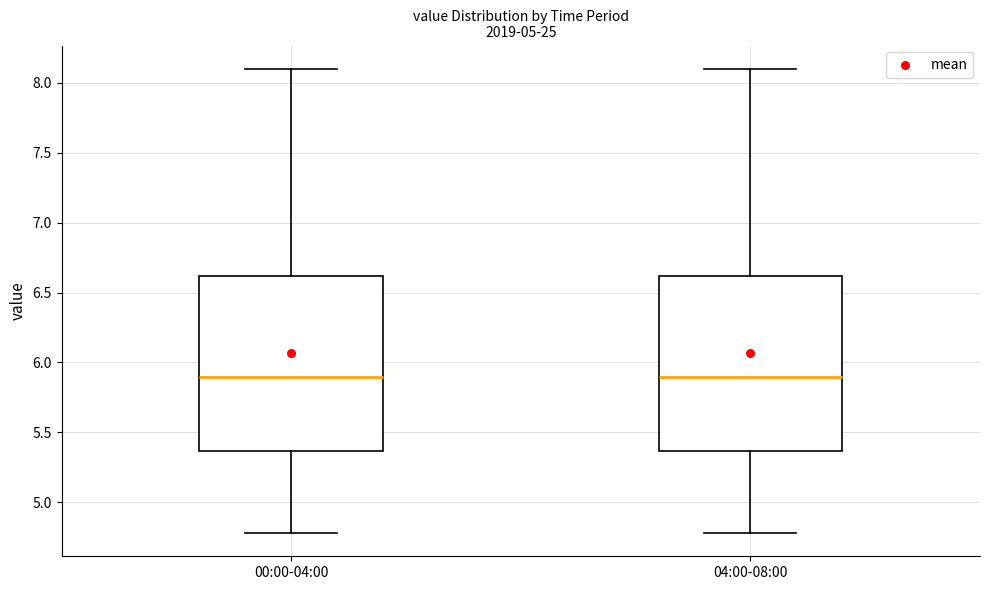

Reading left to right, read every box against the y-axis: the position of its median line, the range the box covers, and the ends of its whiskers. The values are not printed on the chart, so give them approximately, as read against the axis.

00:00-04:00: median 5.90, box 5.35 to 6.60, whiskers 4.80 to 8.10
04:00-08:00: median 5.90, box 5.35 to 6.60, whiskers 4.80 to 8.10